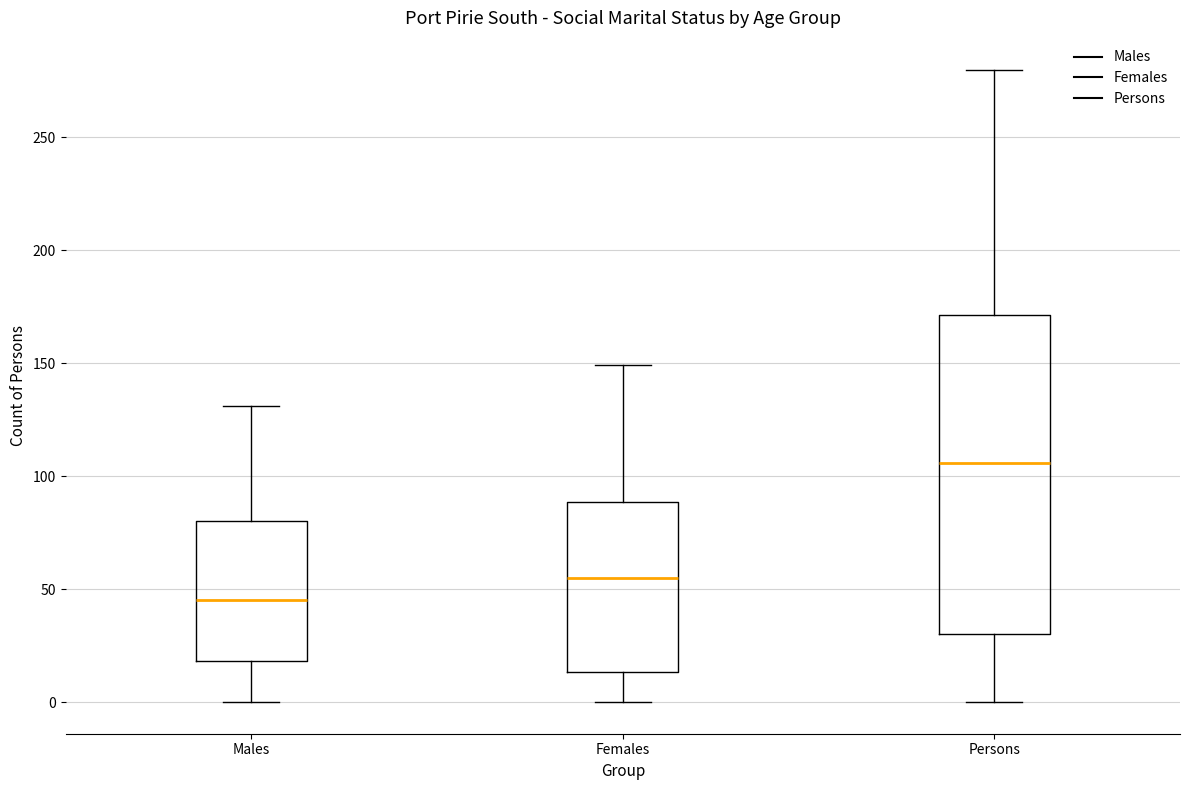

Reading left to right, transcribe this box plot: for each box, give where its median line is, the range the box spans, and where its two whiskers end, as read against the y-axis. The values are not printed on the chart, so give them approximately, as read against the axis.

Males: median 45, box 20 to 80, whiskers 0 to 130
Females: median 55, box 15 to 90, whiskers 0 to 150
Persons: median 105, box 30 to 170, whiskers 0 to 280